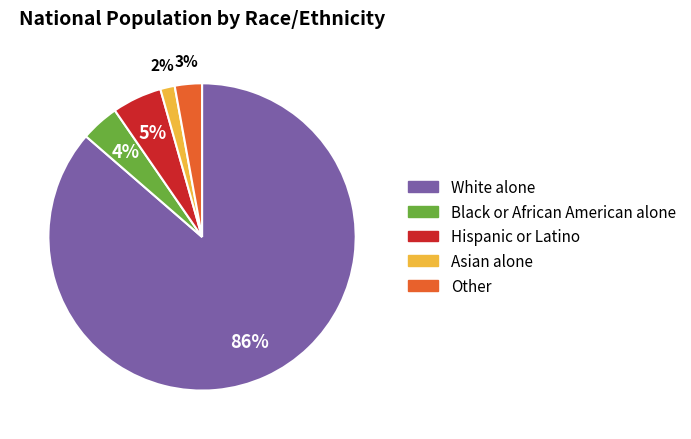

What is the largest slice in the pie chart?

White alone